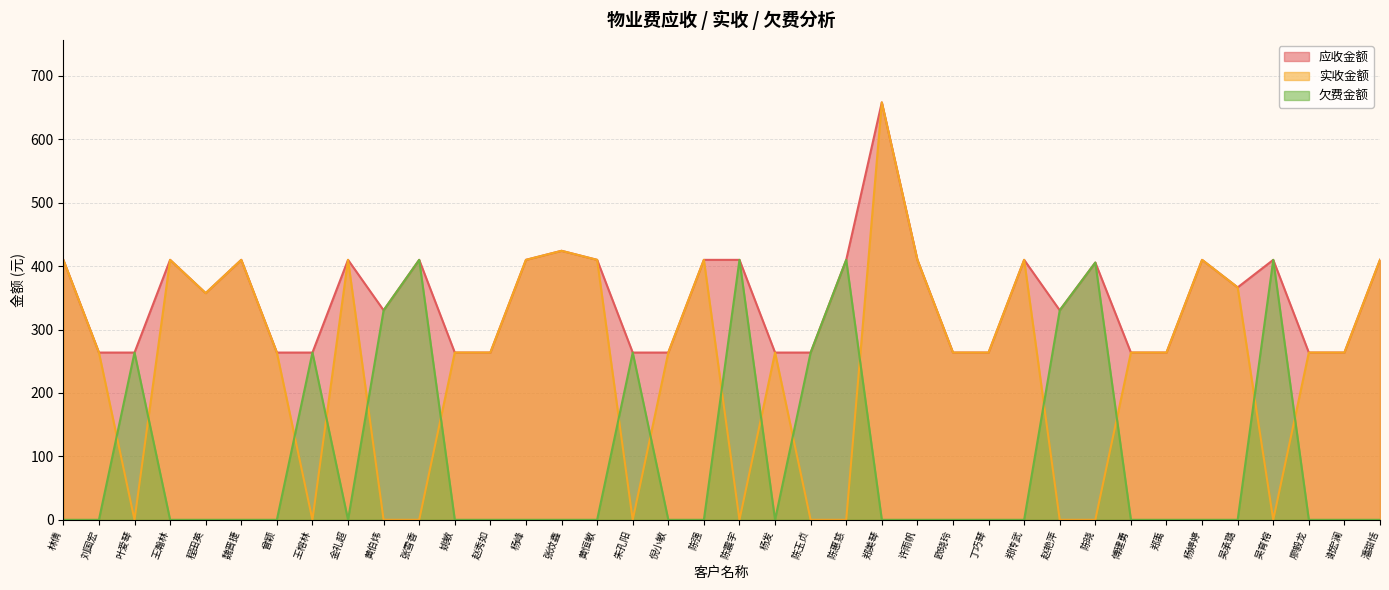

True or false: 实收金额 and 应收金额 cross at least once.

False